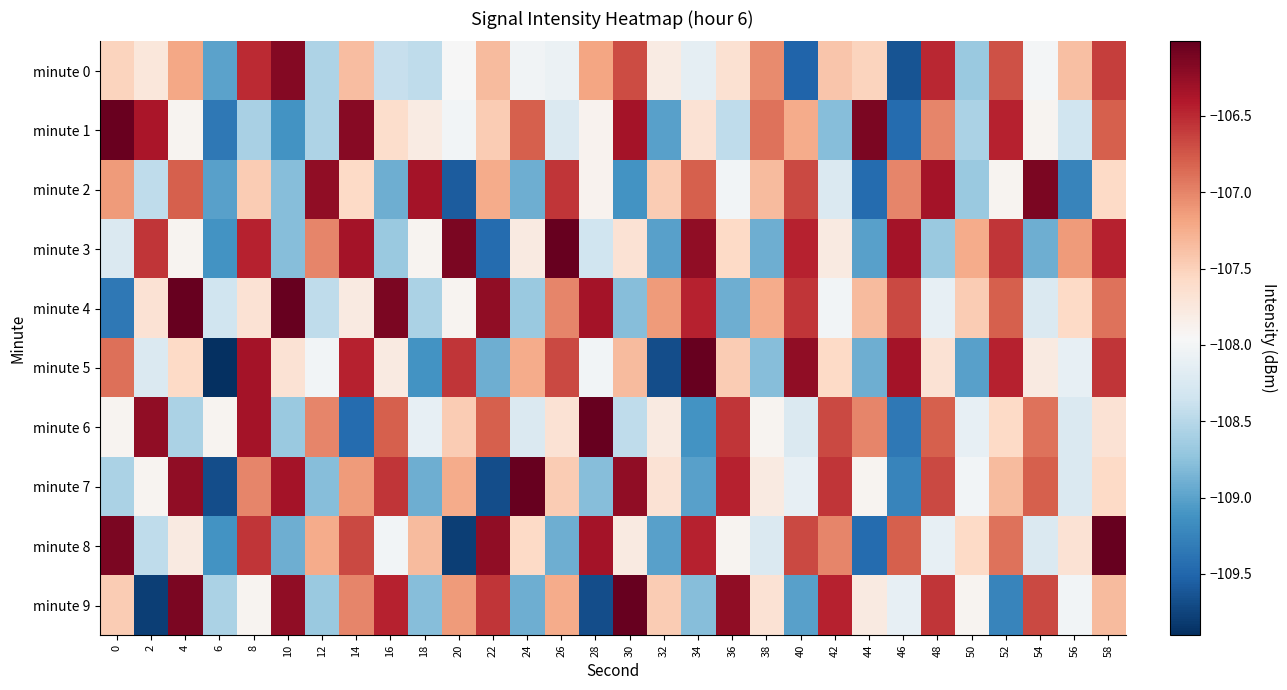

How many series are shown in this chart?

10